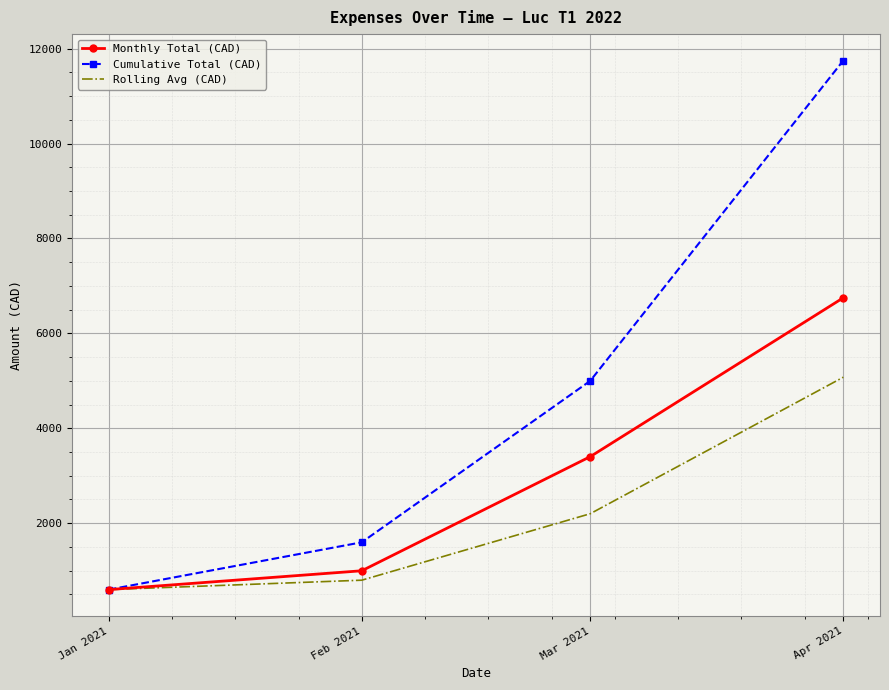

Which series has the largest range (max minus min)?

Cumulative Total (CAD)